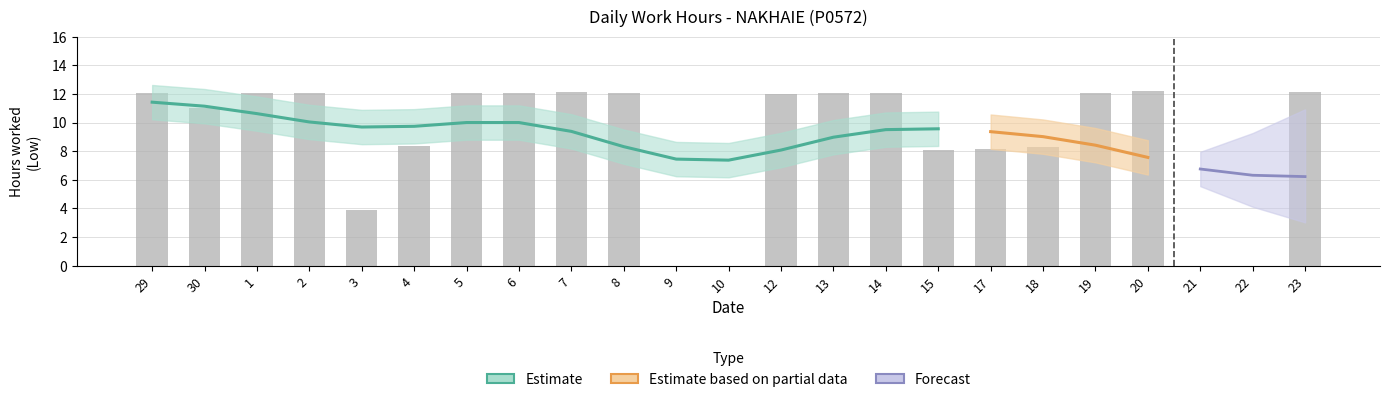

Where does the data first go above 12?

29